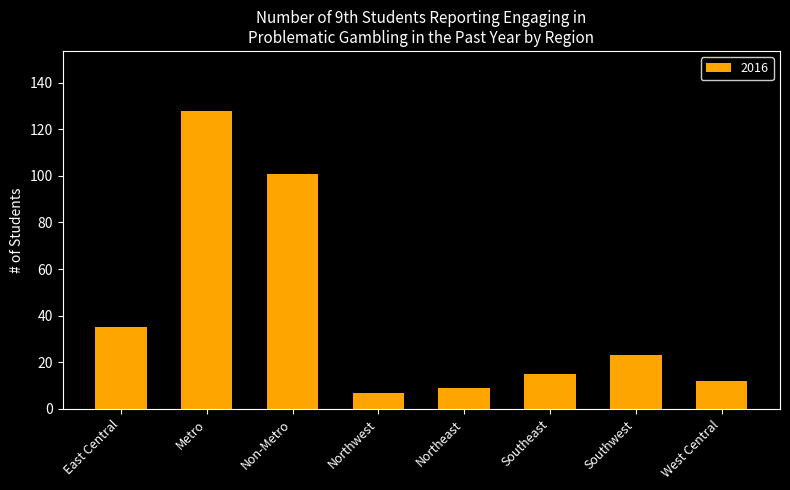

What is the sum of the values at Southeast and Southwest?

38